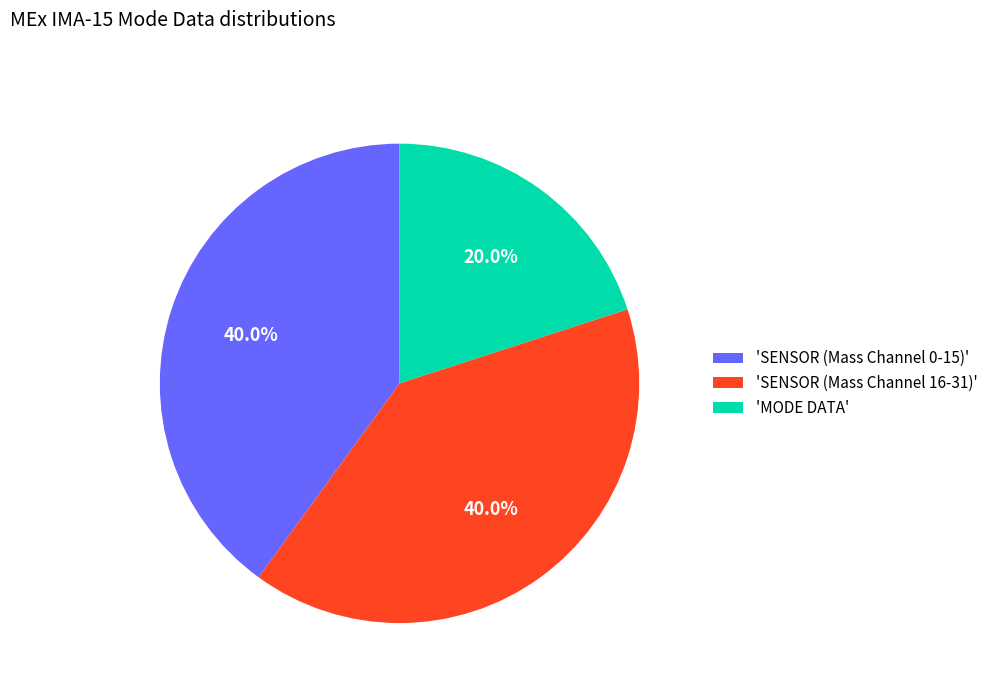

Does any single category account for the majority?

No